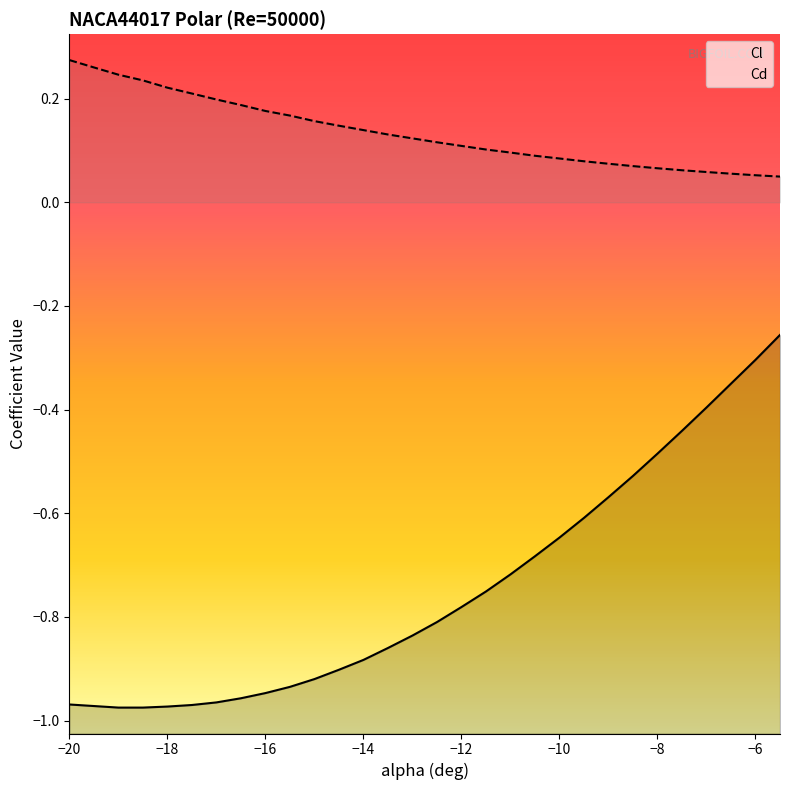

What position from the right is -5.5?

1